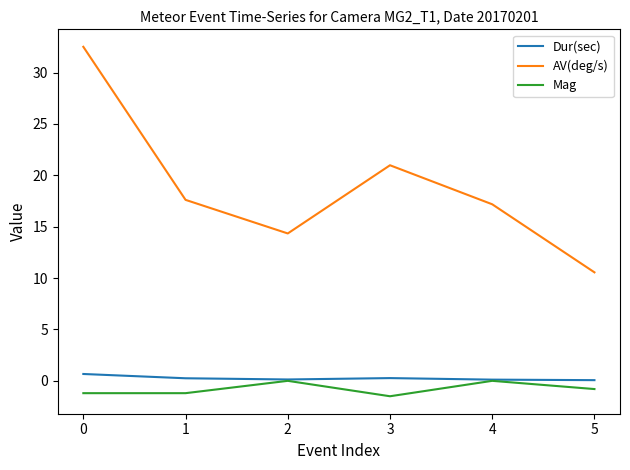

True or false: AV(deg/s) and Mag intersect in this chart.

False